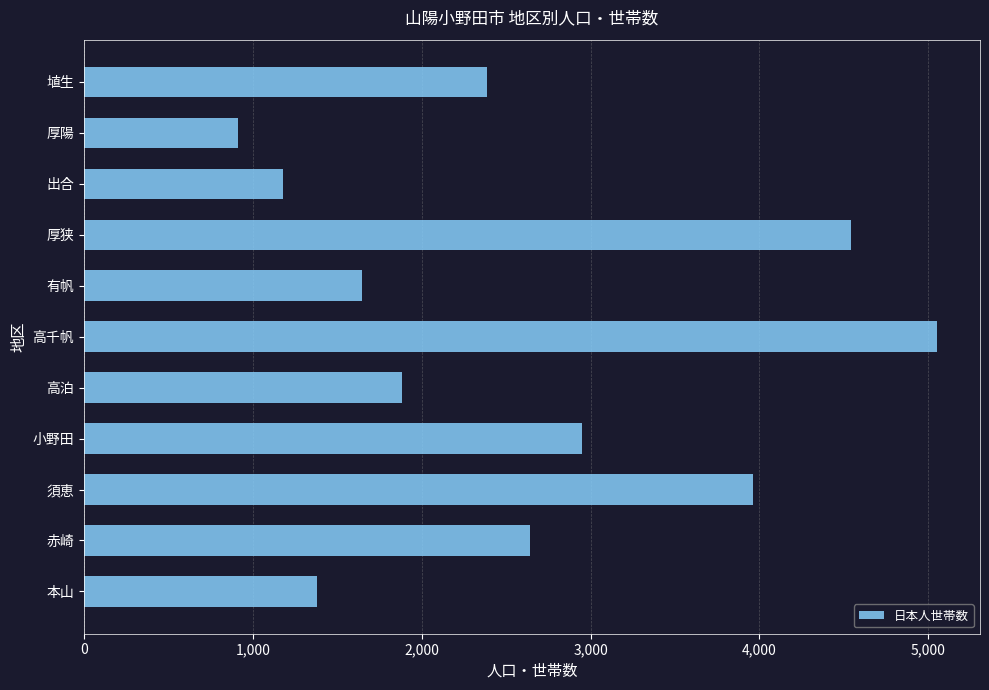

At which category does the chart reach its peak across all series?

高千帆